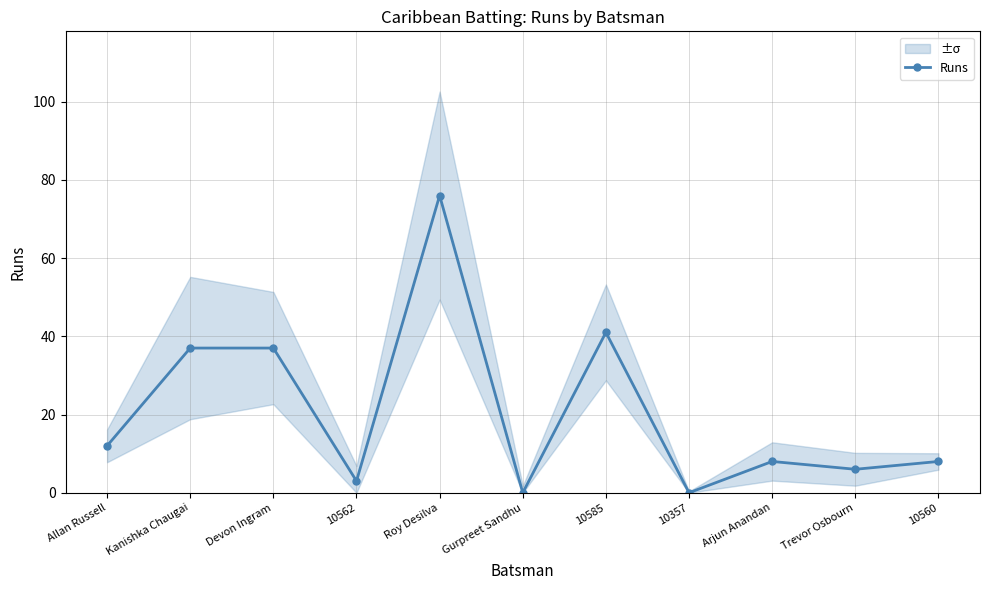

What is the difference between the maximum and minimum values?

76